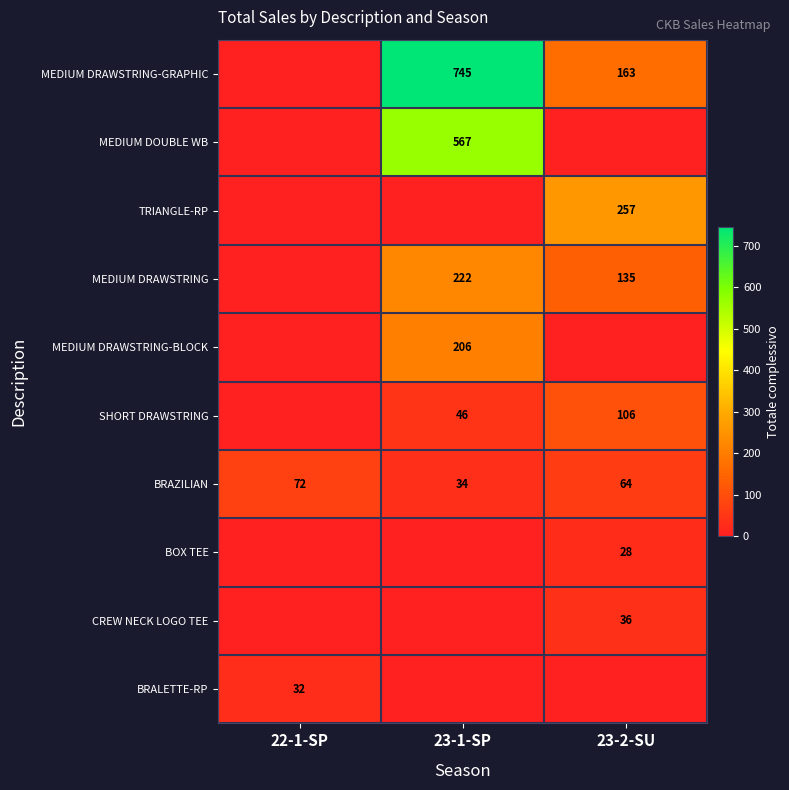

Is the value of MEDIUM DRAWSTRING-GRAPHIC at 23-2-SU greater than the value of SHORT DRAWSTRING at 23-1-SP?

Yes